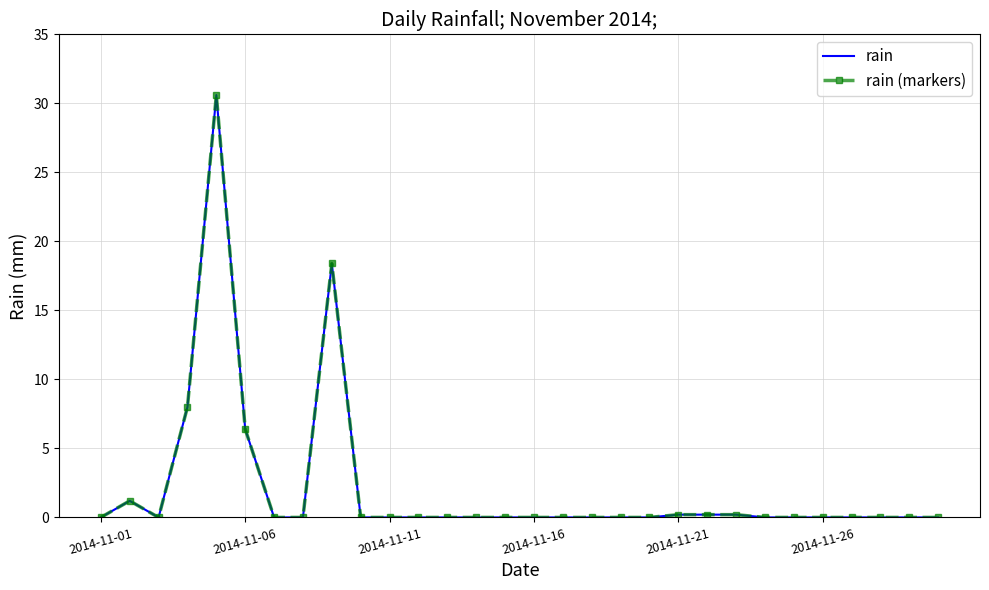

True or false: rain and rain (markers) intersect in this chart.

False